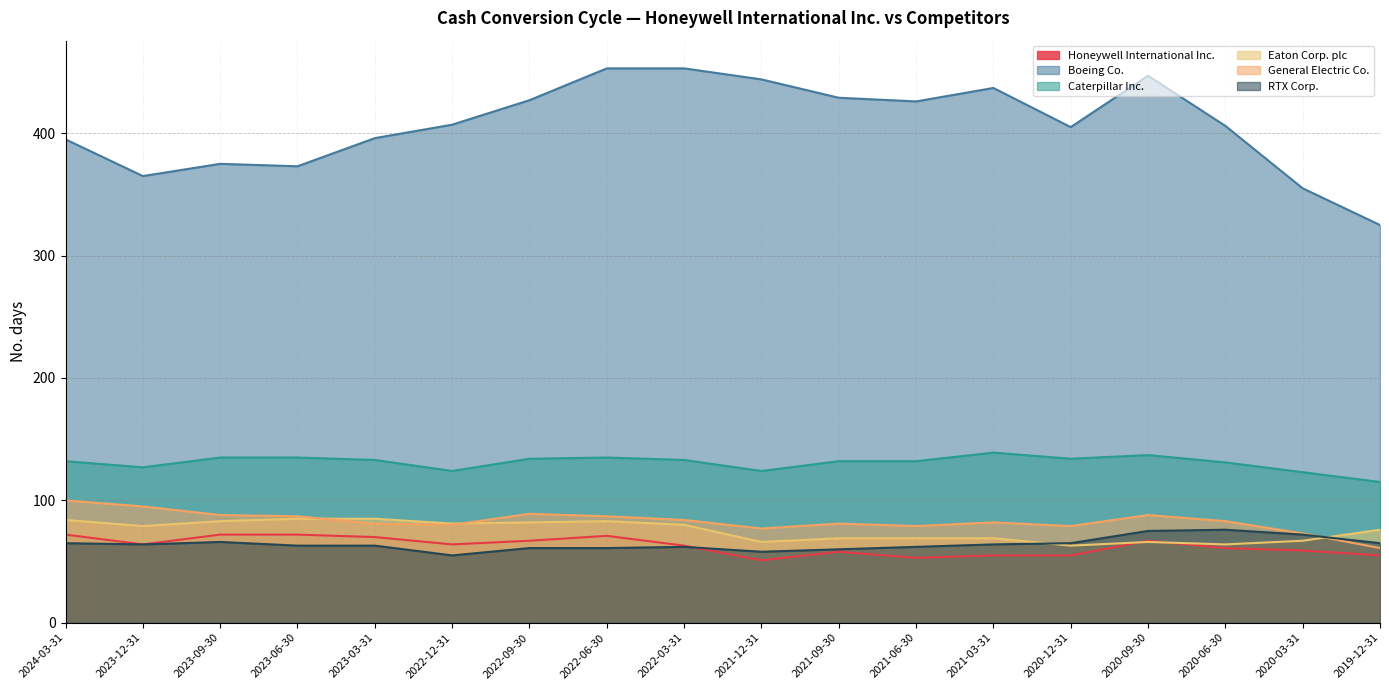

True or false: General Electric Co. and Honeywell International Inc. intersect in this chart.

False